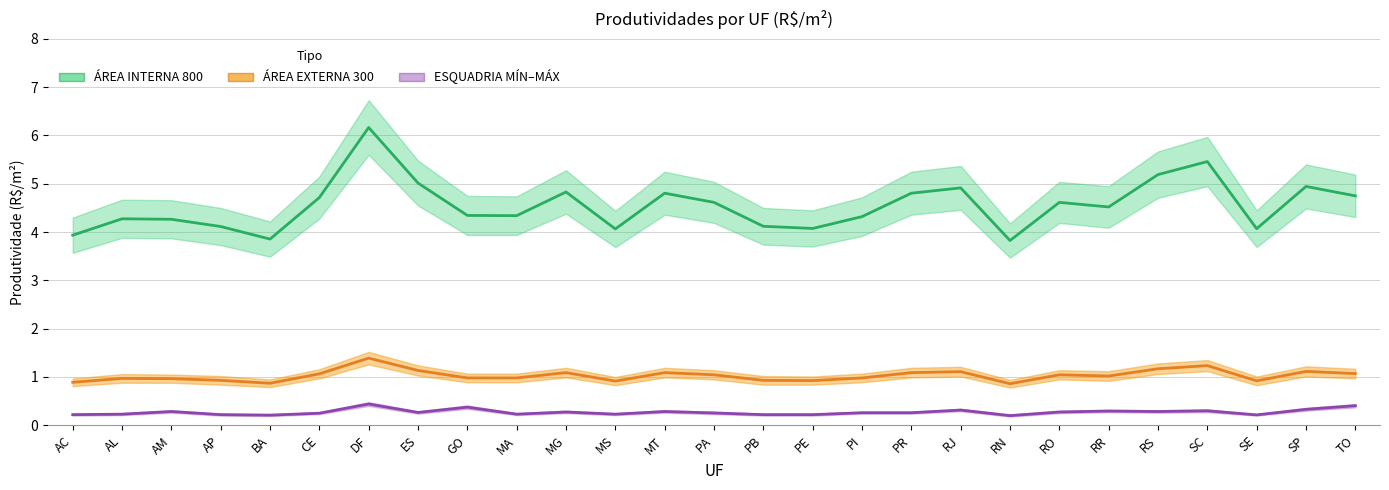

Reading left to right, extract all data points from this chart.

ÁREA INTERNA 800 MÍN: AC=3.9	AL=4.3	AM=4.3	AP=4.1	BA=3.9	CE=4.7	DF=6.2	ES=5.0	GO=4.3	MA=4.3	MG=4.8	MS=4.1	MT=4.8	PA=4.6	PB=4.1	PE=4.1	PI=4.3	PR=4.8	RJ=4.9	RN=3.8	RO=4.6	RR=4.5	RS=5.2	SC=5.5	SE=4.1	SP=4.9	TO=4.8
ÁREA INTERNA 800 MÁX: AC=0.9	AL=1.0	AM=1.0	AP=0.9	BA=0.9	CE=1.1	DF=1.4	ES=1.1	GO=1.0	MA=1.0	MG=1.1	MS=0.9	MT=1.1	PA=1.0	PB=0.9	PE=0.9	PI=1.0	PR=1.1	RJ=1.1	RN=0.9	RO=1.0	RR=1.0	RS=1.2	SC=1.2	SE=0.9	SP=1.1	TO=1.1
ESQUADRIA MÍN: AC=0.2	AL=0.2	AM=0.3	AP=0.2	BA=0.2	CE=0.2	DF=0.4	ES=0.3	GO=0.4	MA=0.2	MG=0.3	MS=0.2	MT=0.3	PA=0.3	PB=0.2	PE=0.2	PI=0.3	PR=0.3	RJ=0.3	RN=0.2	RO=0.3	RR=0.3	RS=0.3	SC=0.3	SE=0.2	SP=0.3	TO=0.4